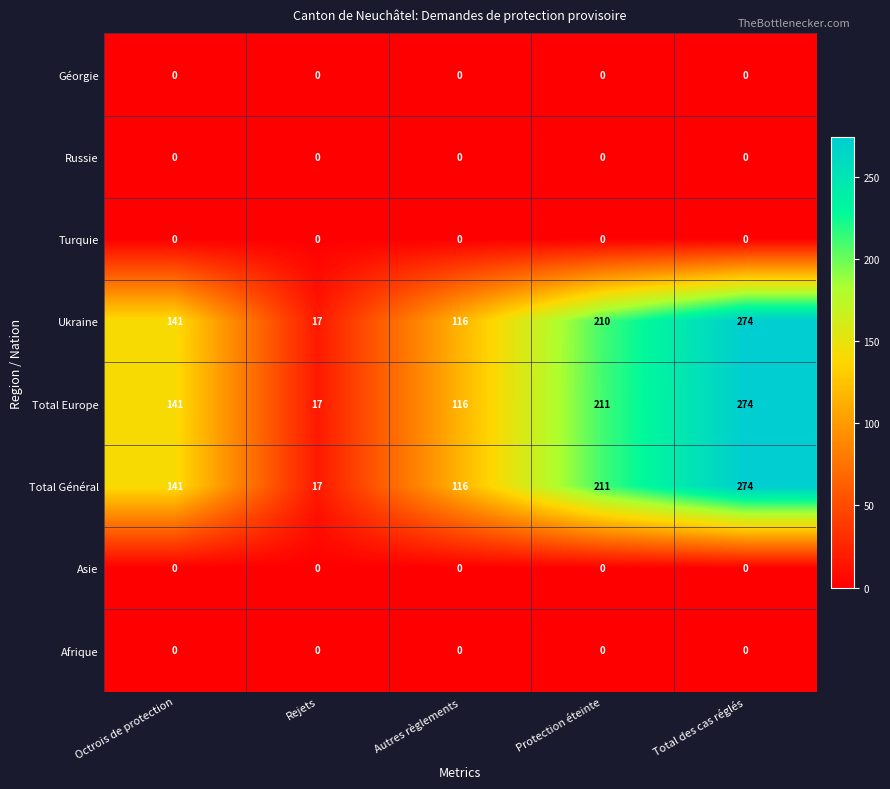

List the labels in order of Total Europe value, largest first.

Total des cas réglés, Protection éteinte, Octrois de protection, Autres règlements, Rejets